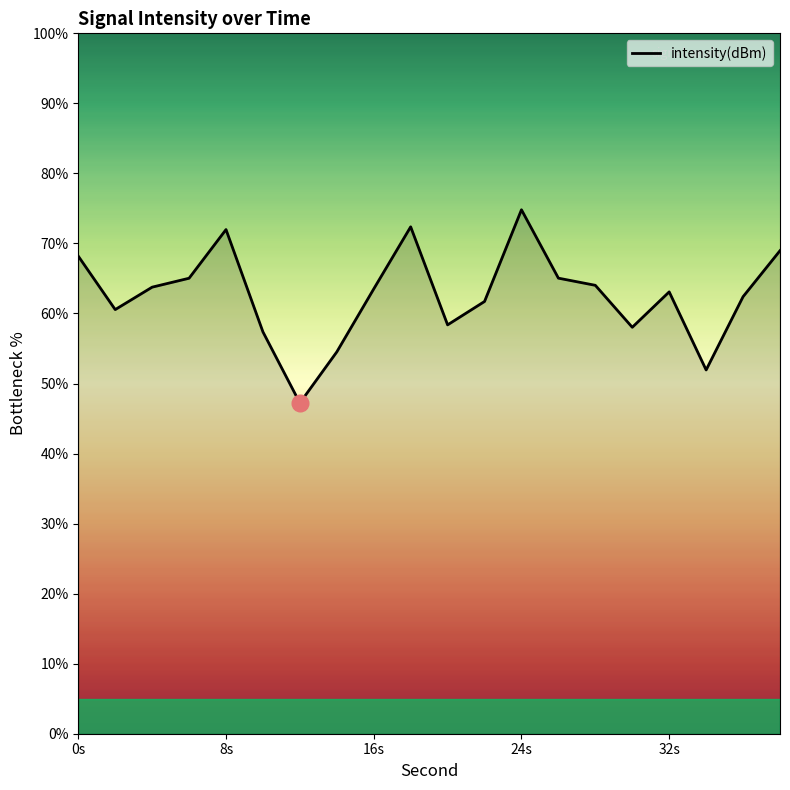

What is the difference between the second highest and second lowest values?

20.4